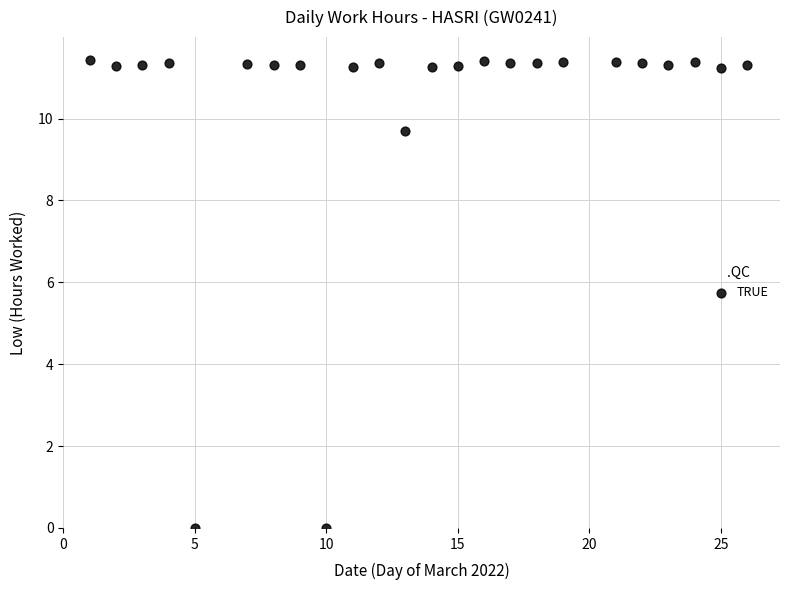

What Y value in the scatter plot is closest to 5?

9.7